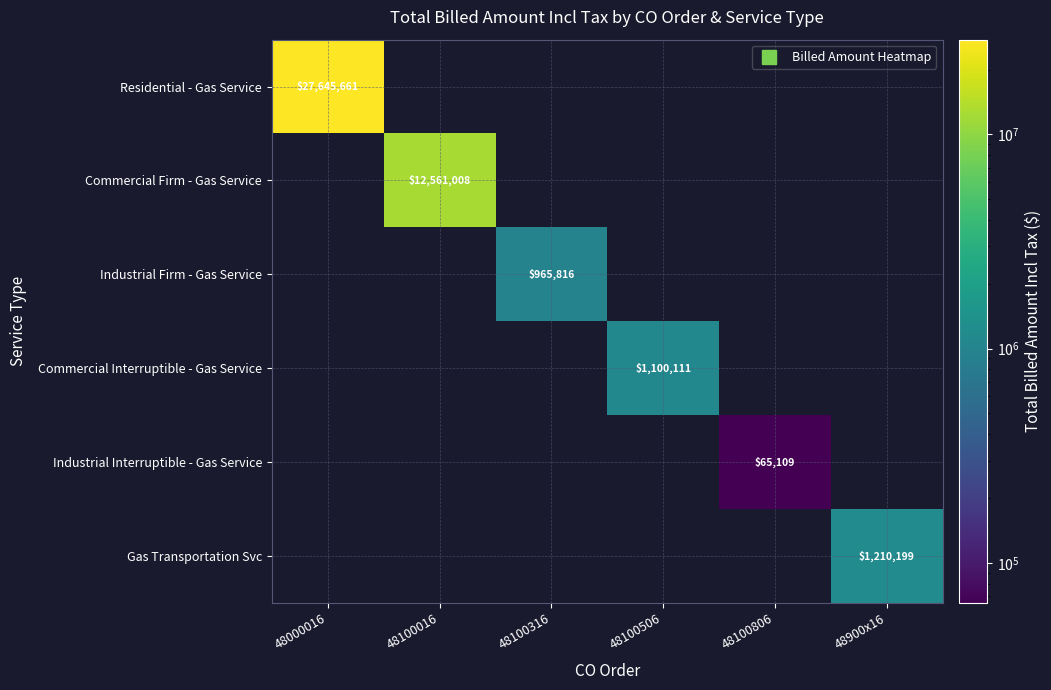

At which category does the chart reach its peak across all series?

48000016